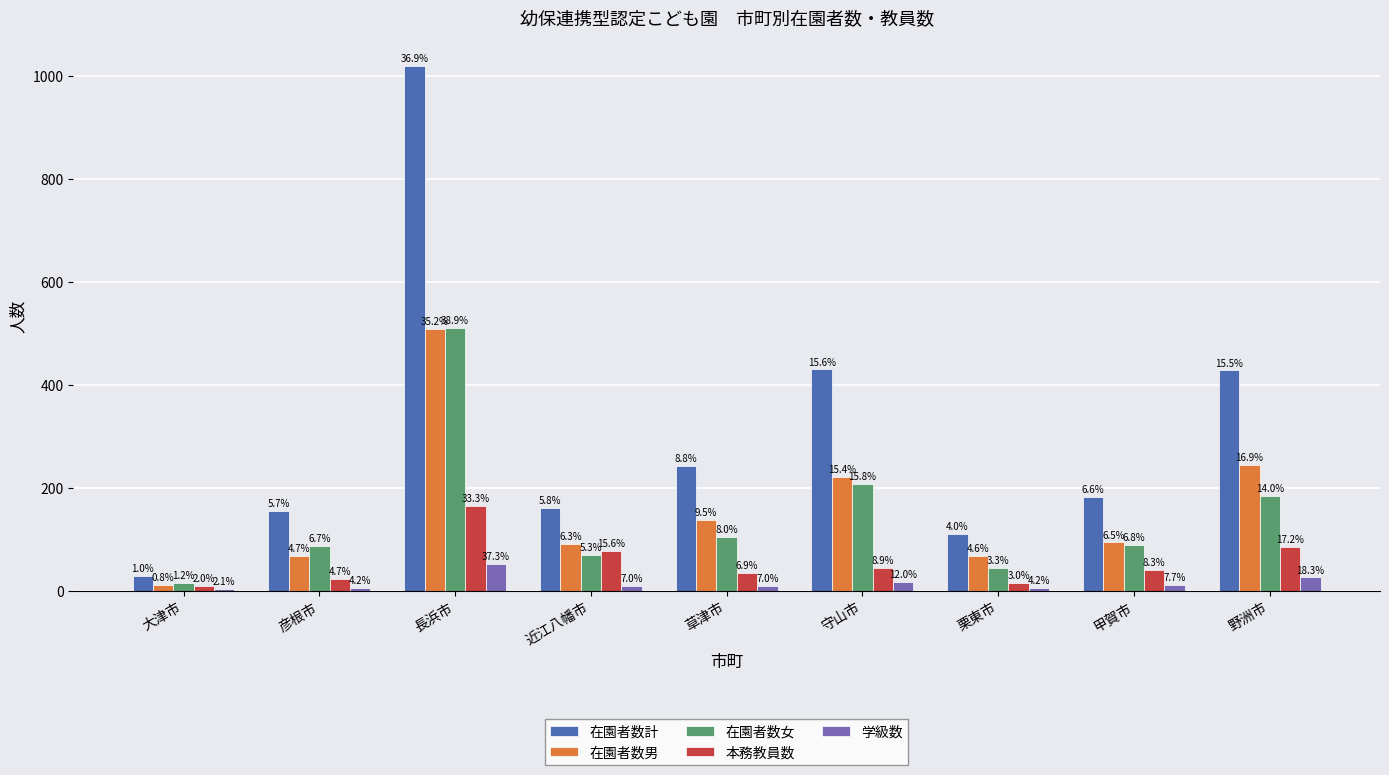

Are the bars horizontal?

No